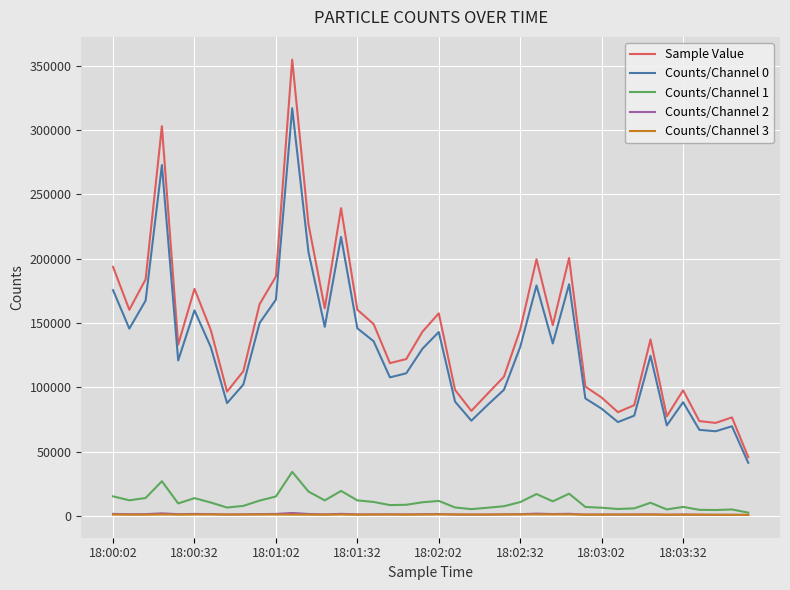

Which series has the widest spread of values?

Sample Value